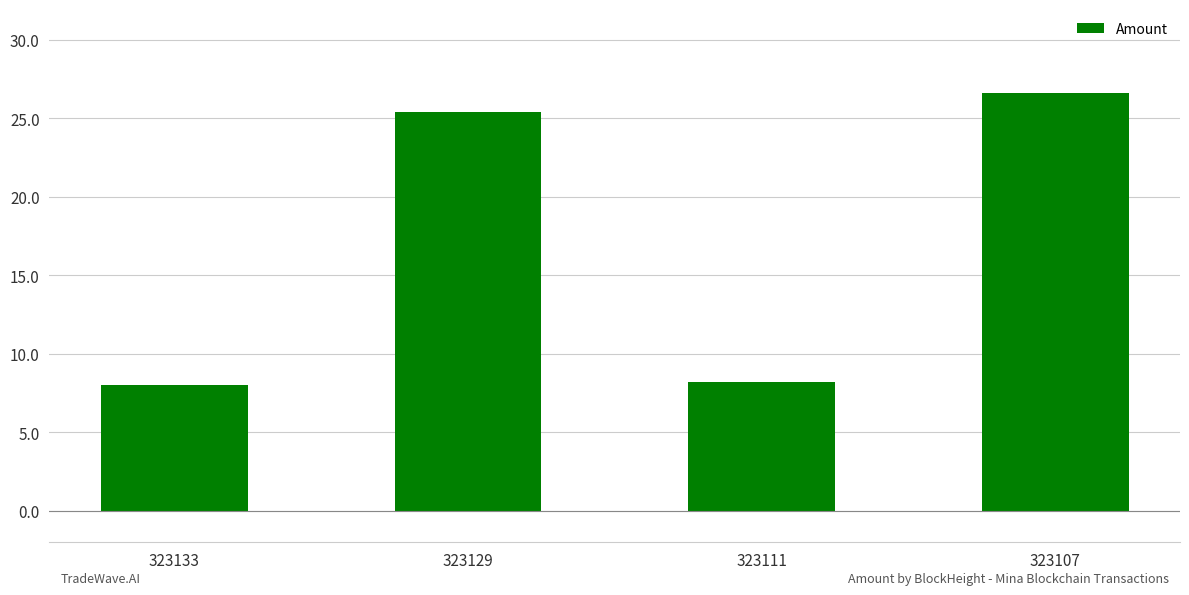

What is the maximum value shown in the chart?

26.6